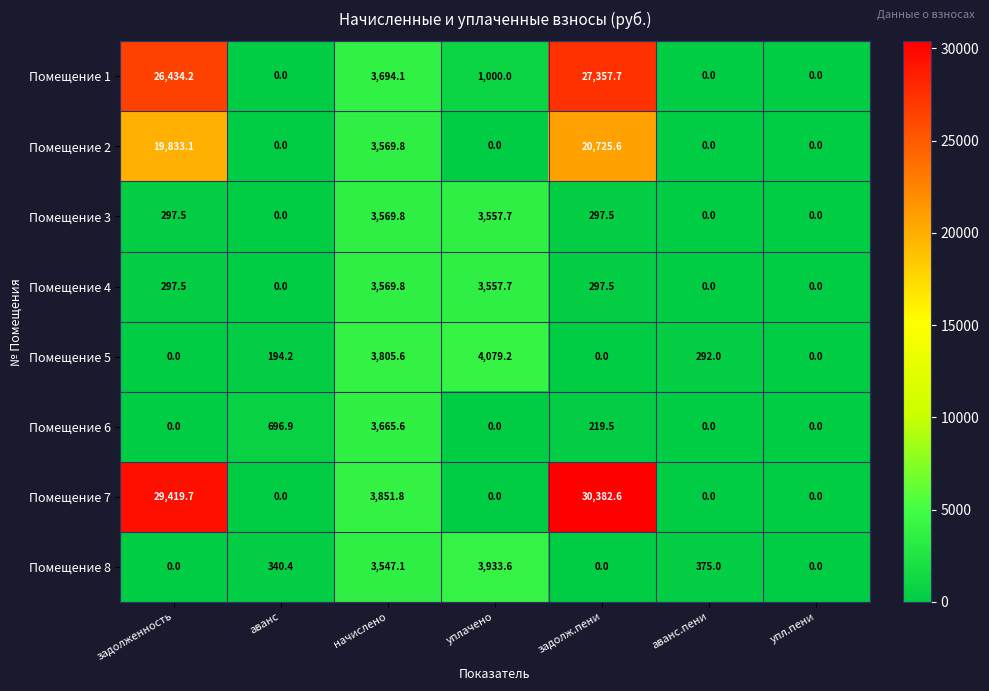

What is the difference between the maximum and minimum values in the Помещение 7 series?

30382.6